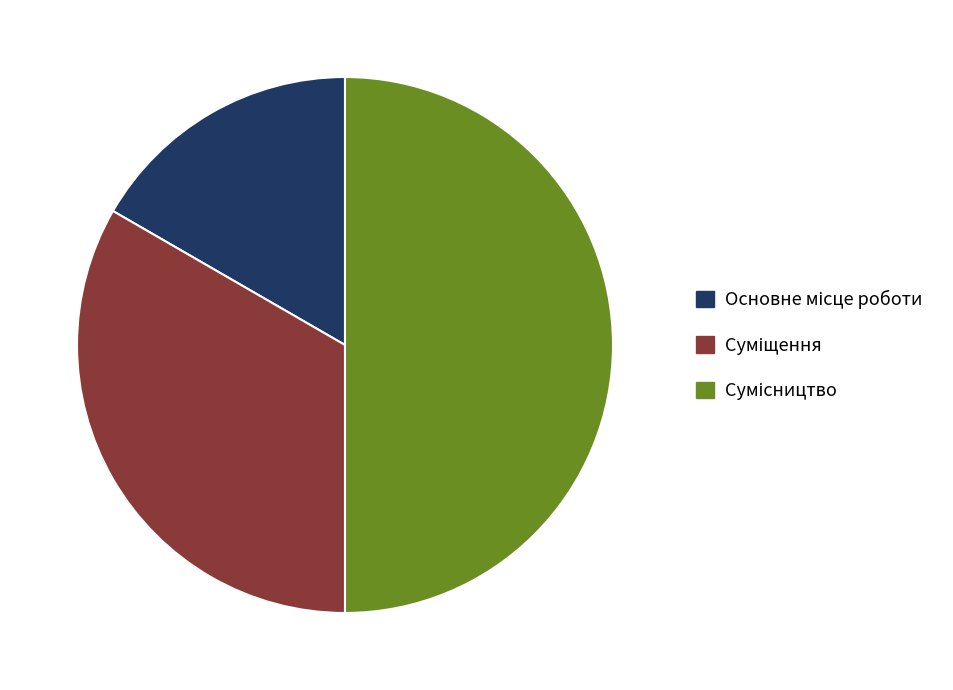

Count the number of slices in the pie.

3